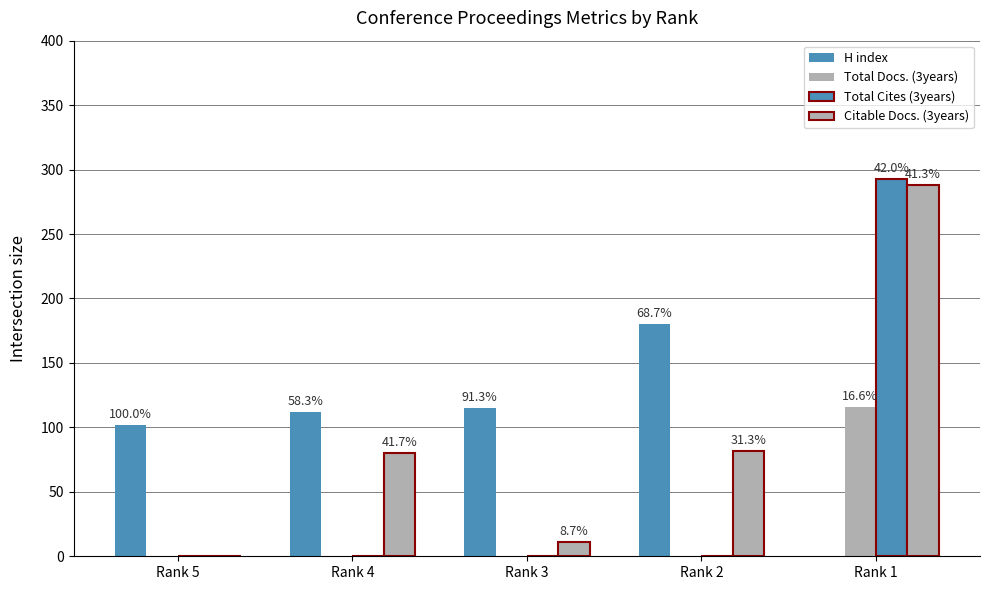

How many groups of bars are there?

5